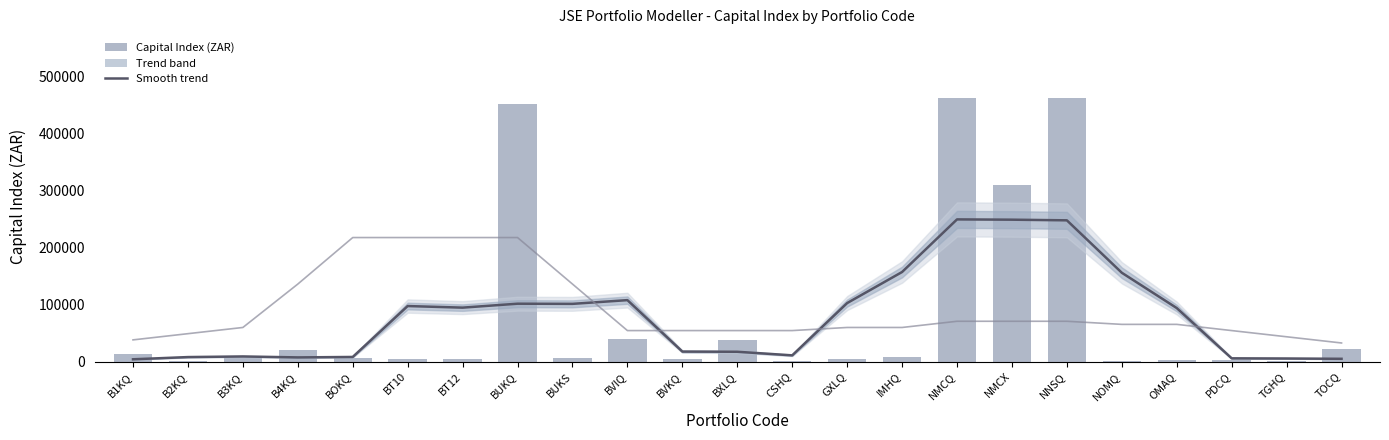

At which label does Trend (Capital Index) first exceed 93921?

BT10